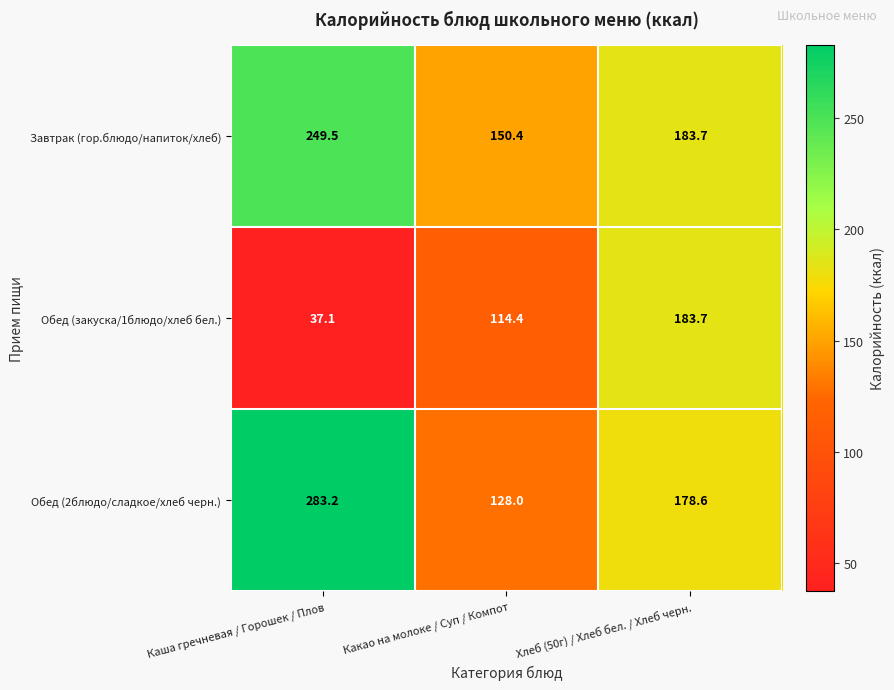

List the series in order of their peak value, lowest first.

Обед (закуска/1блюдо/хлеб бел.), Завтрак (гор.блюдо/напиток/хлеб), Обед (2блюдо/сладкое/хлеб черн.)